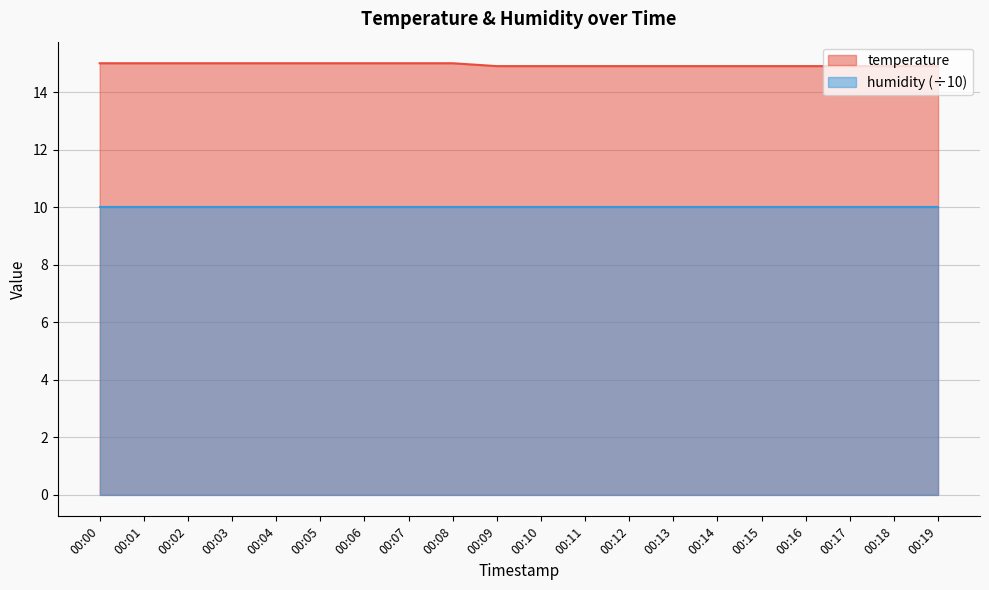

True or false: there are more than 0 points higher than both neighbors.

False